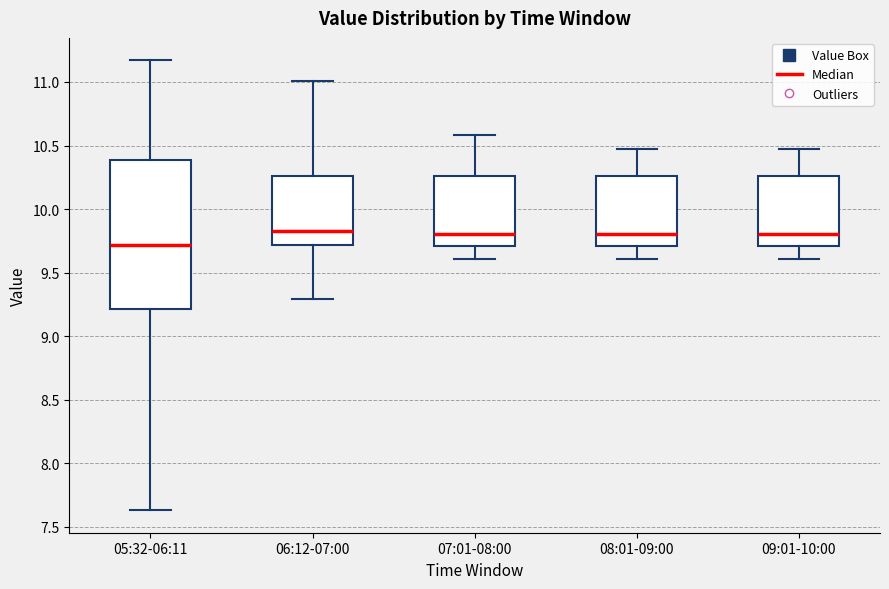

Reading left to right, read every box against the y-axis: the position of its median line, the range the box covers, and the ends of its whiskers. The values are not printed on the chart, so give them approximately, as read against the axis.

05:32-06:11: median 9.70, box 9.20 to 10.40, whiskers 7.65 to 11.15
06:12-07:00: median 9.85, box 9.70 to 10.25, whiskers 9.30 to 11.00
07:01-08:00: median 9.80, box 9.70 to 10.25, whiskers 9.60 to 10.60
08:01-09:00: median 9.80, box 9.70 to 10.25, whiskers 9.60 to 10.45
09:01-10:00: median 9.80, box 9.70 to 10.25, whiskers 9.60 to 10.45